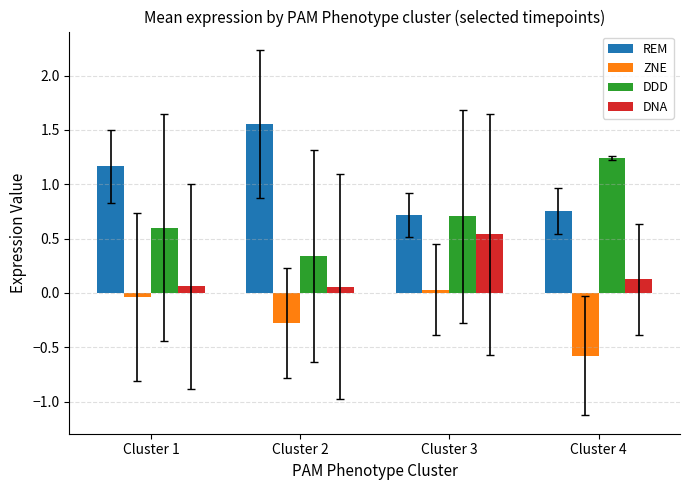

Is the value of DNA at Cluster 3 greater than the value of DDD at Cluster 4?

No